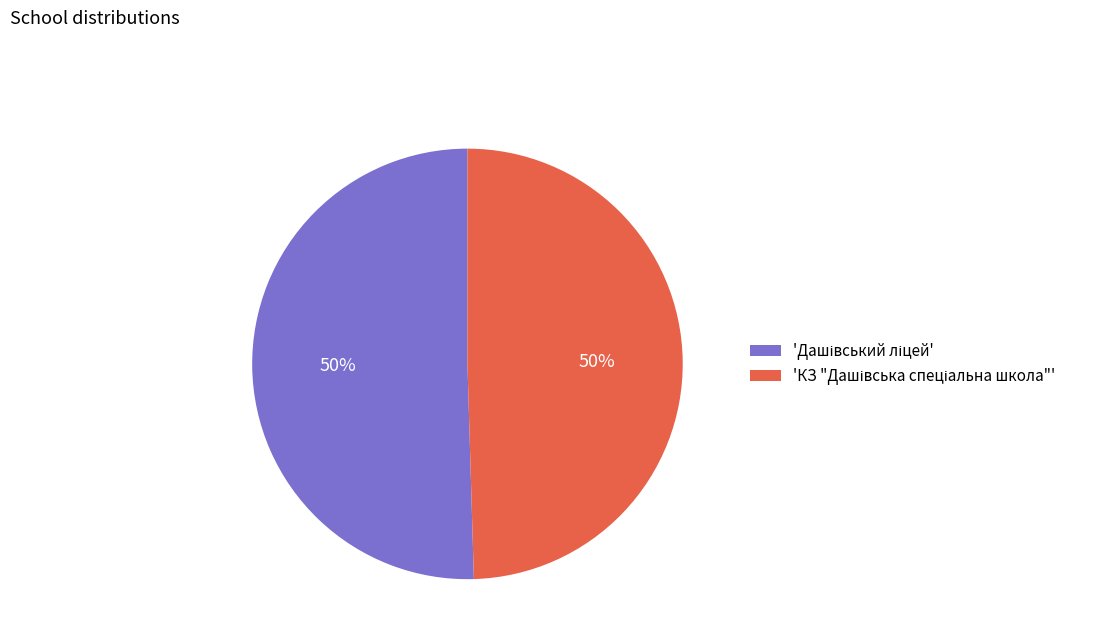

To the nearest percent, what is the average slice percentage?

50%